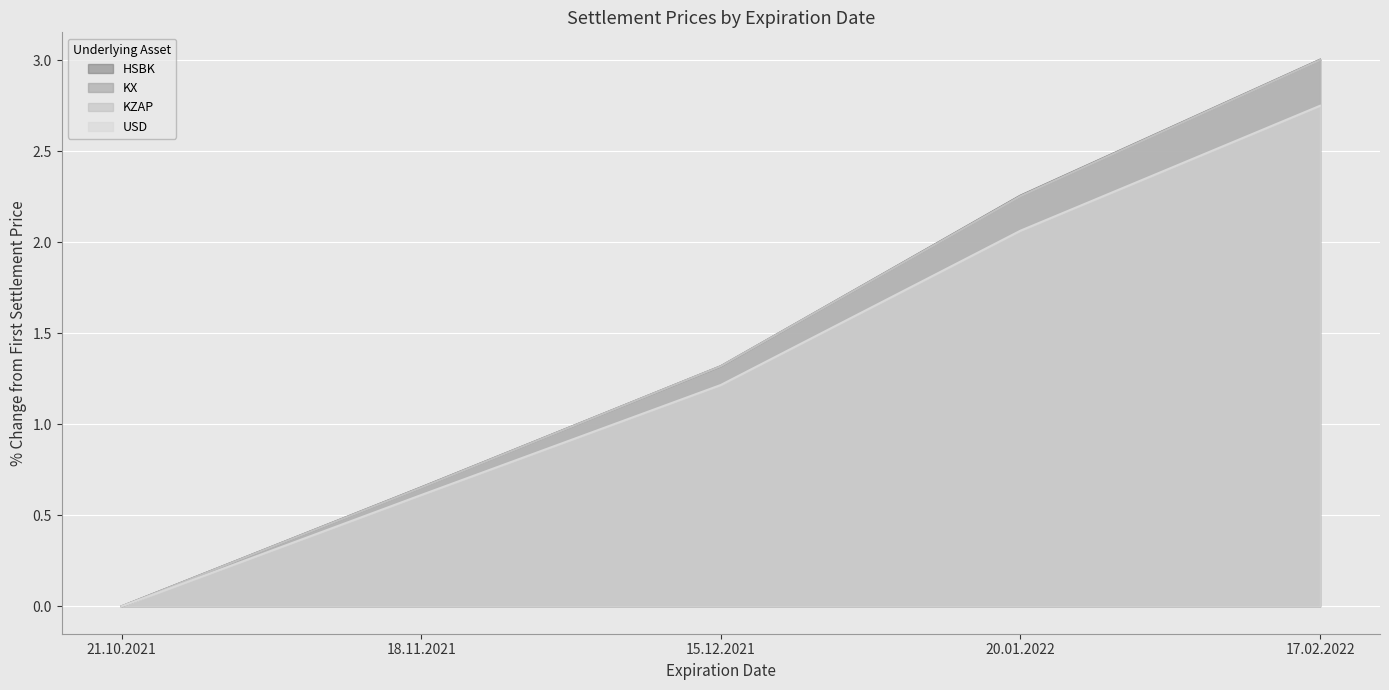

The KX series shows 0.4 at 18.11.2021. True or false?

False